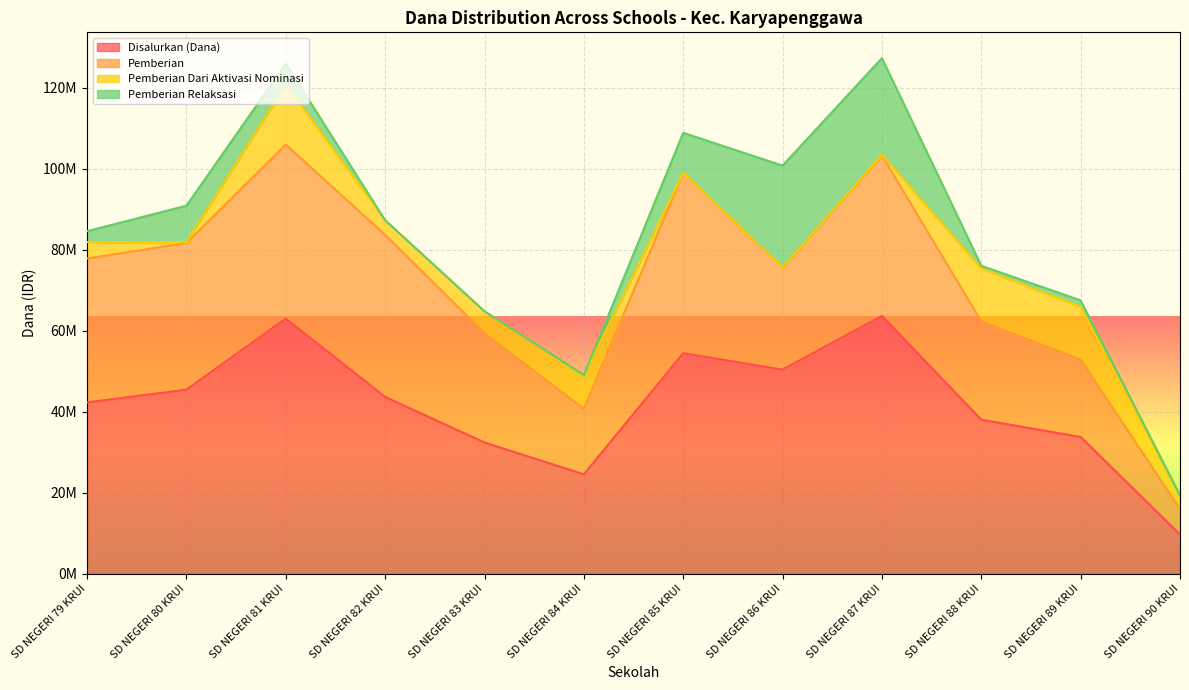

What is the label of the 11th point from the left?

SD NEGERI 89 KRUI